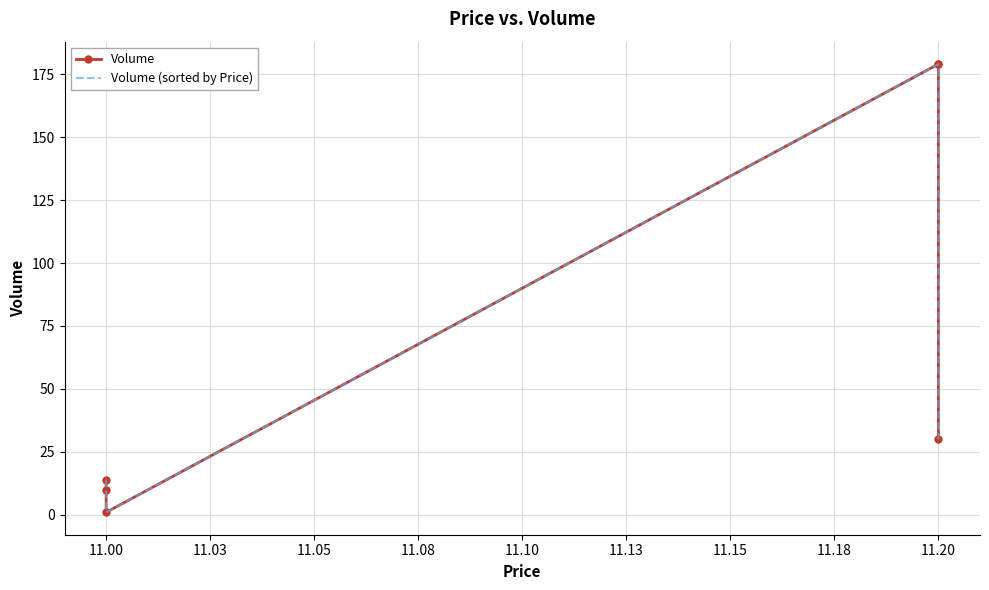

At 11.00, list the series in order from largest to smallest.

Volume, Volume (sorted by Price)